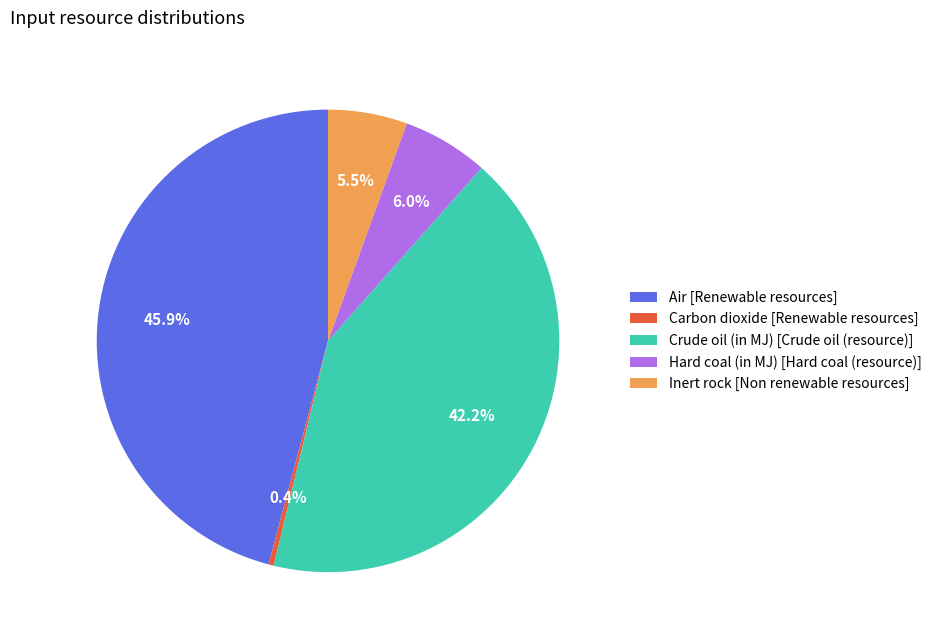

To the nearest percent, what portion does Hard coal (in MJ) [Hard coal (resource)] represent?

6%